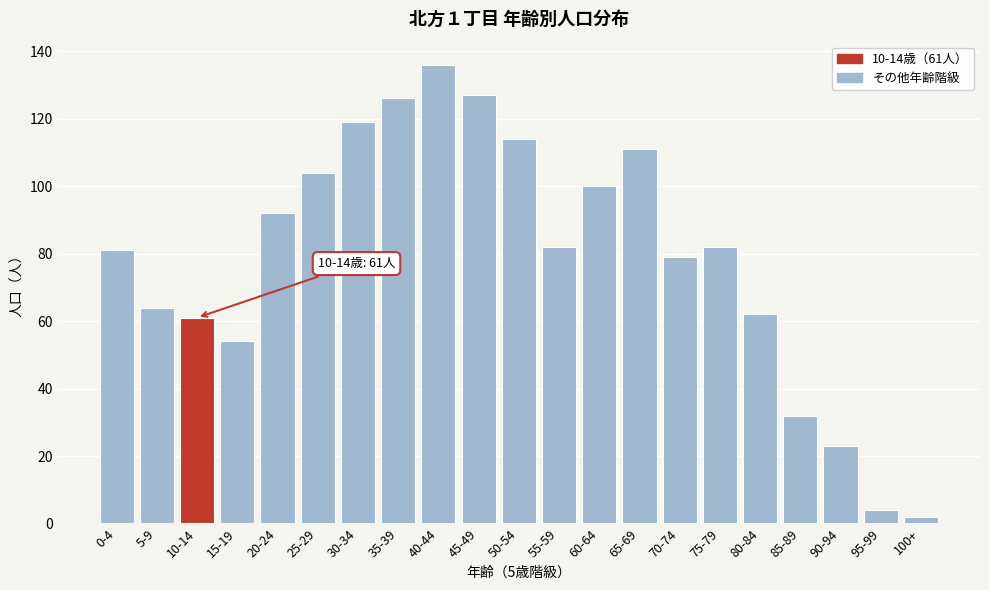

Reading left to right, extract all data points from this chart.

0-4=81	5-9=64	10-14=61	15-19=54	20-24=92	25-29=104	30-34=119	35-39=126	40-44=136	45-49=127	50-54=114	55-59=82	60-64=100	65-69=111	70-74=79	75-79=82	80-84=62	85-89=32	90-94=23	95-99=4	100+=2